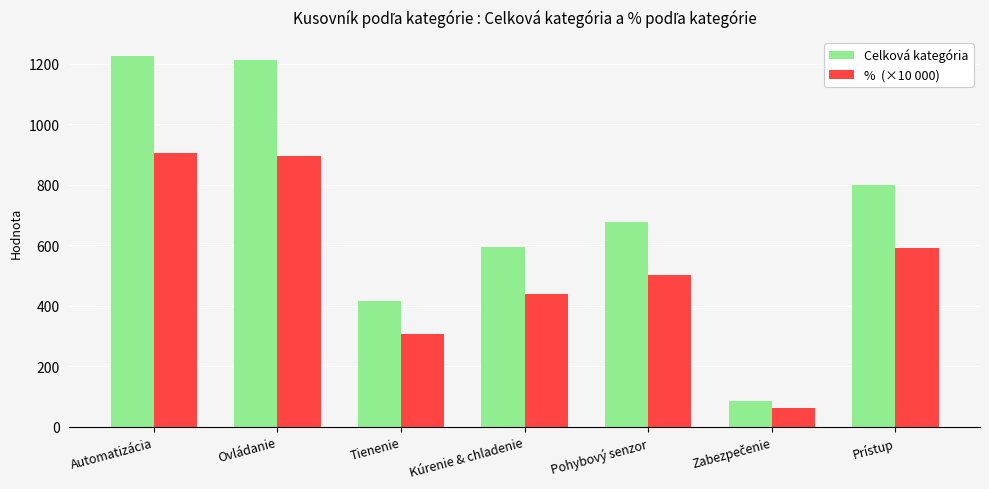

What is the total value across all series at Prístup?

1392.3